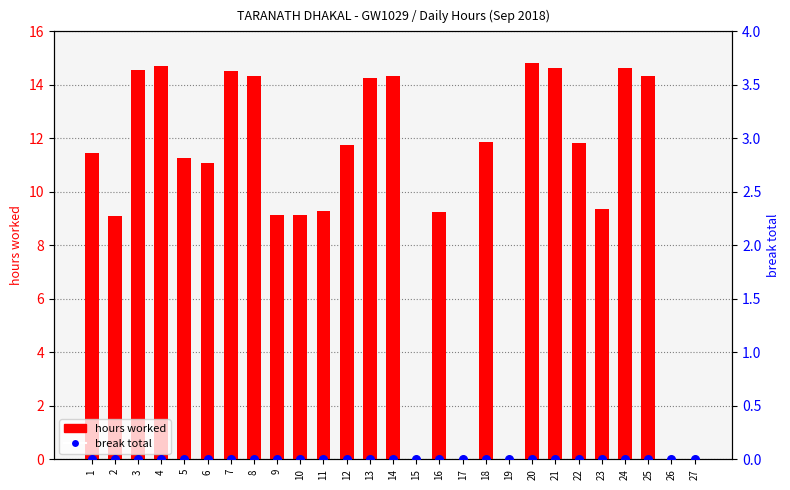

Which series has the largest total across all categories?

hours worked